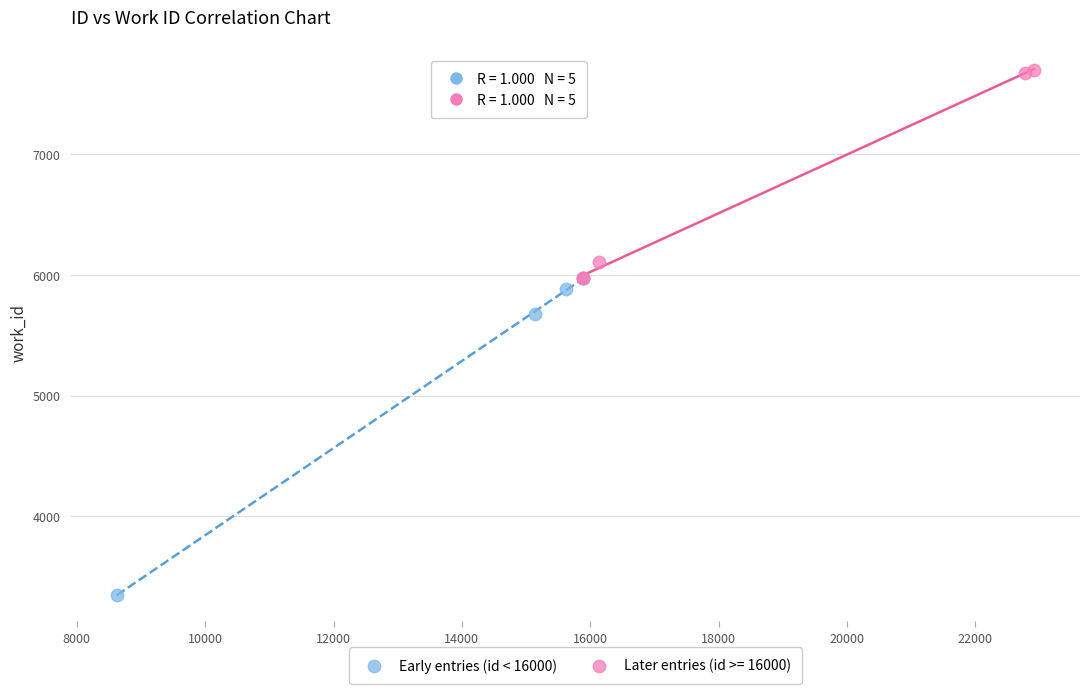

Which series contains the highest Y value?

Later entries (id >= 16000)